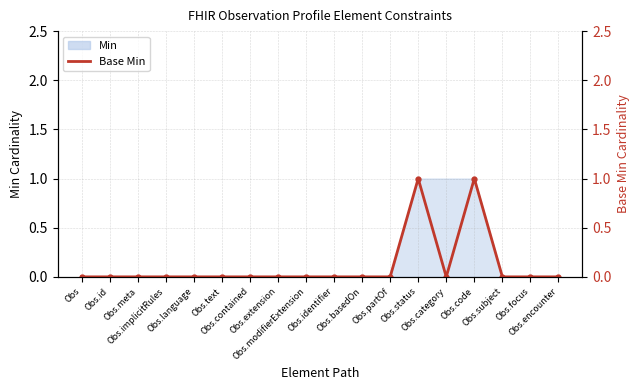

What is the maximum value shown in the chart?

1